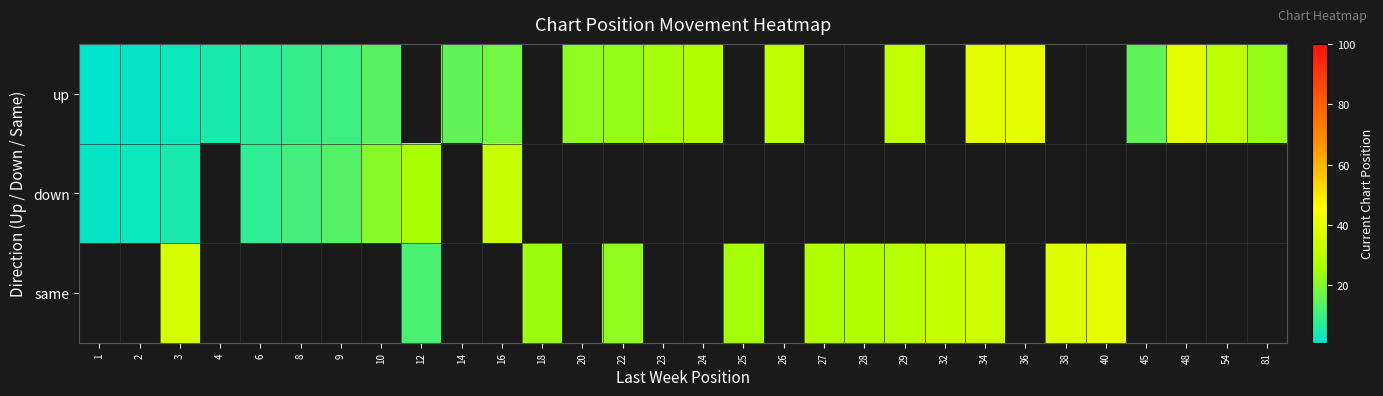

How many data points in up are above 25?

7